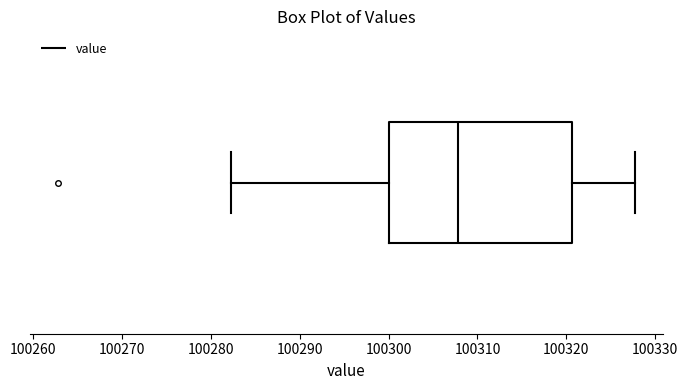

Read this box plot against the x-axis: the position of the median line, the range covered by the box, and the ends of both whiskers. The values are not printed on the chart, so give them approximately, as read against the axis.

median 100308, box 100300 to 100321, whiskers 100282 to 100328